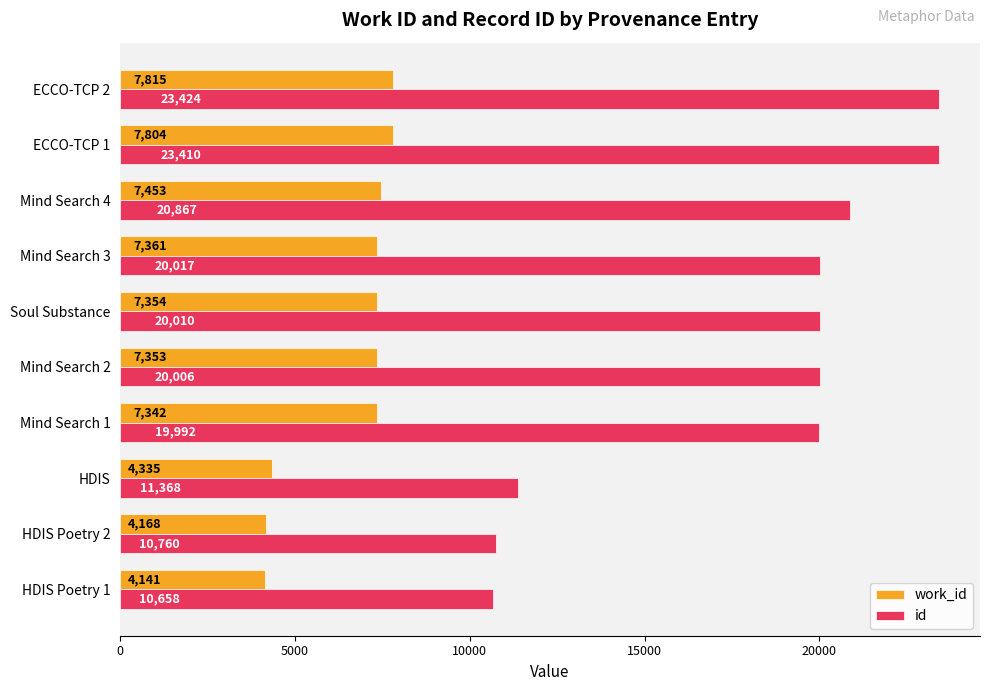

Which series has the largest range (max minus min)?

id